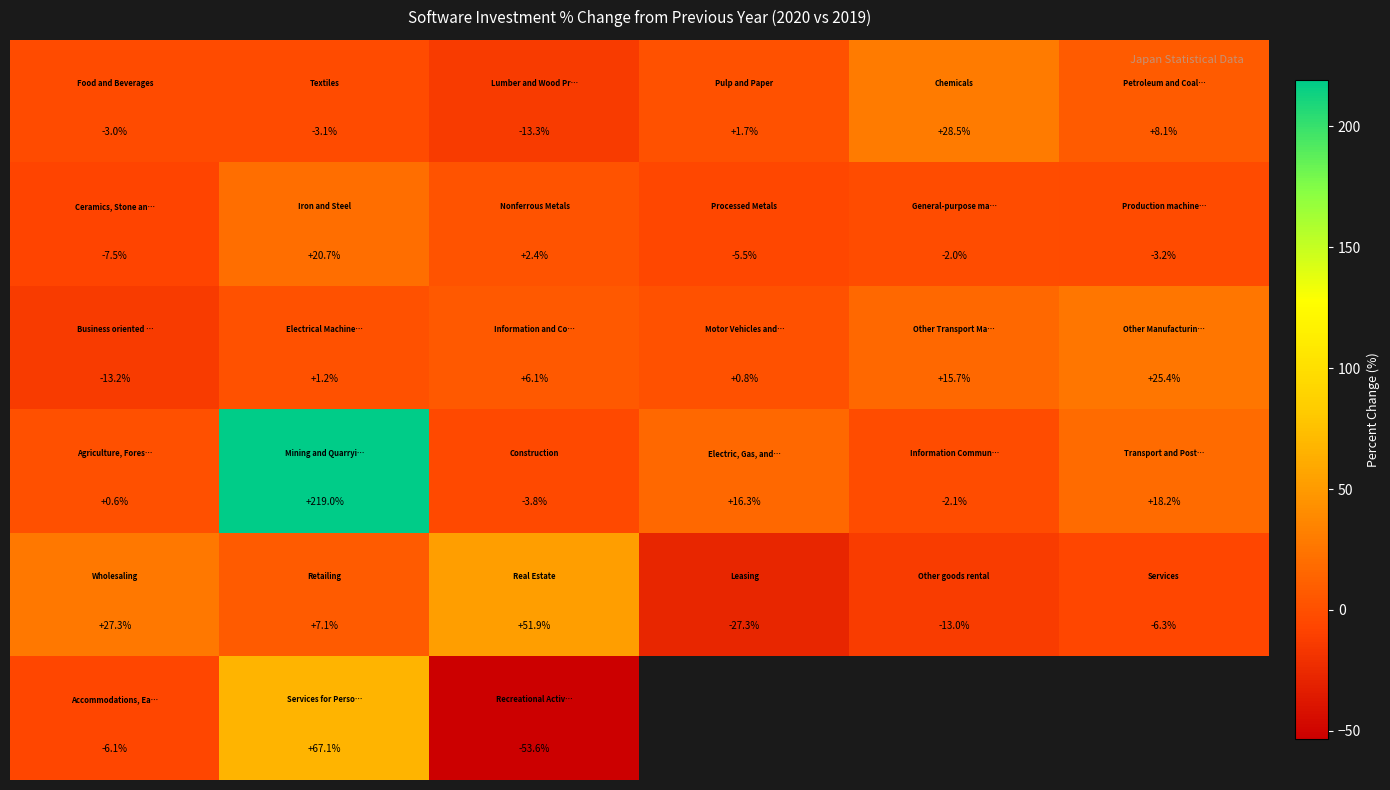

At how many categories does at least one series exceed 38?

2